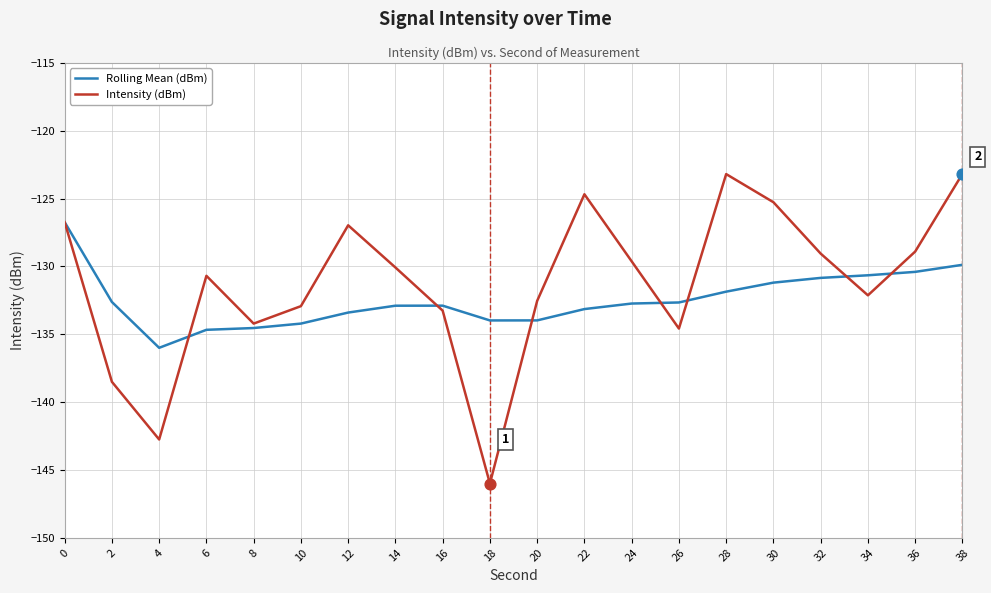

Which series changed the most between 32 and 34?

Intensity (dBm)